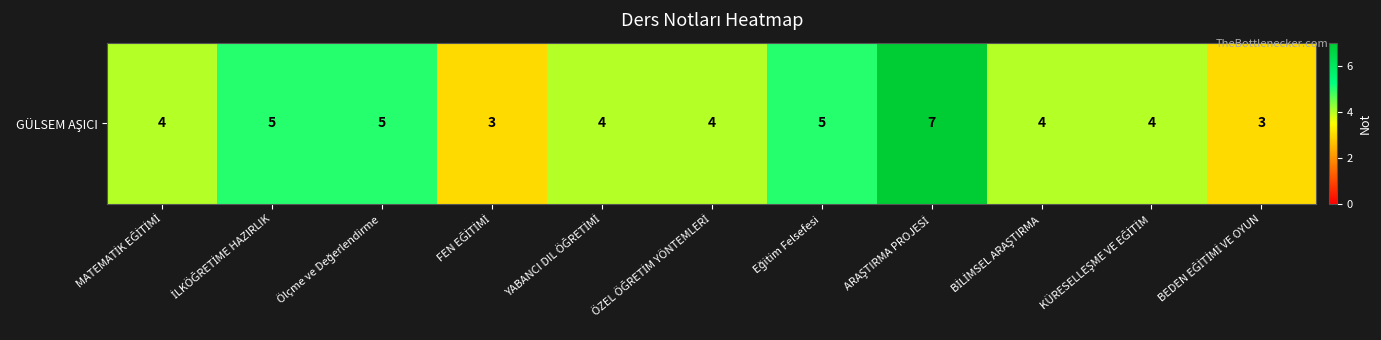

Count the number of data series in this chart.

1